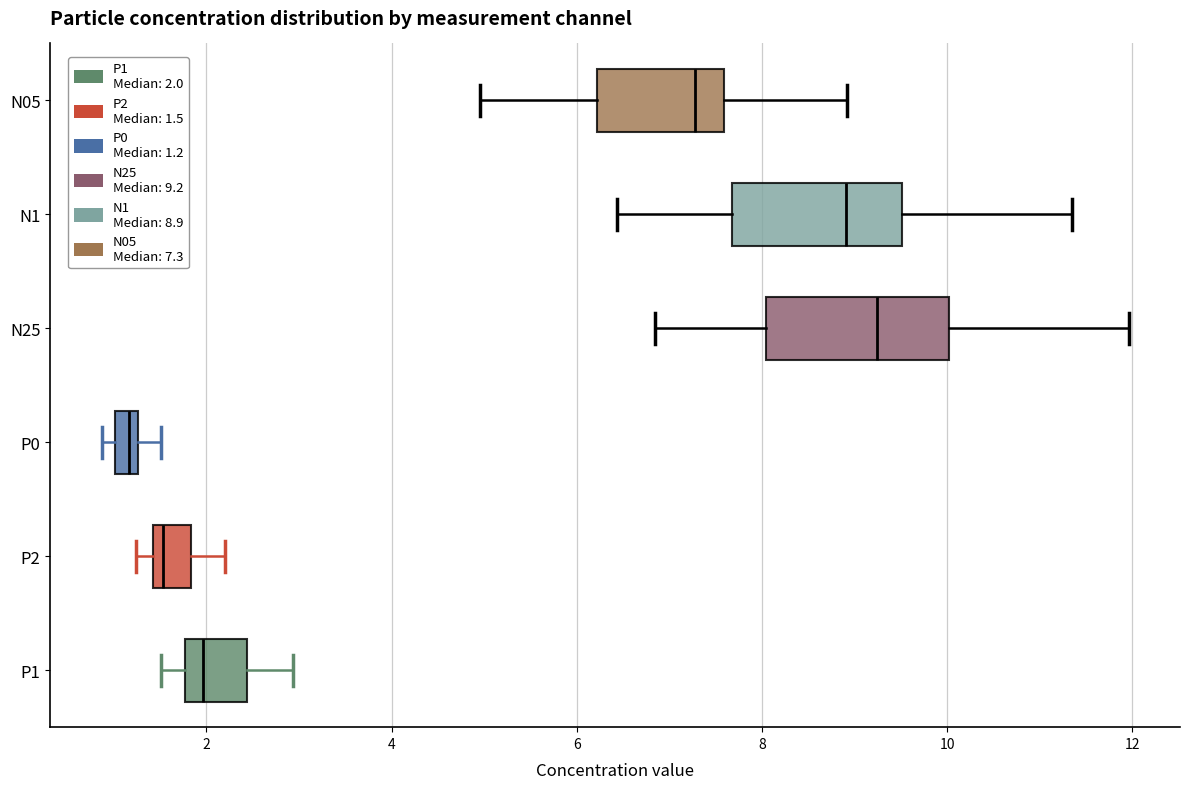

Where is the left edge of the box for P0 on the x-axis? The values are not printed on the chart, so give them approximately, as read against the axis.

1.0